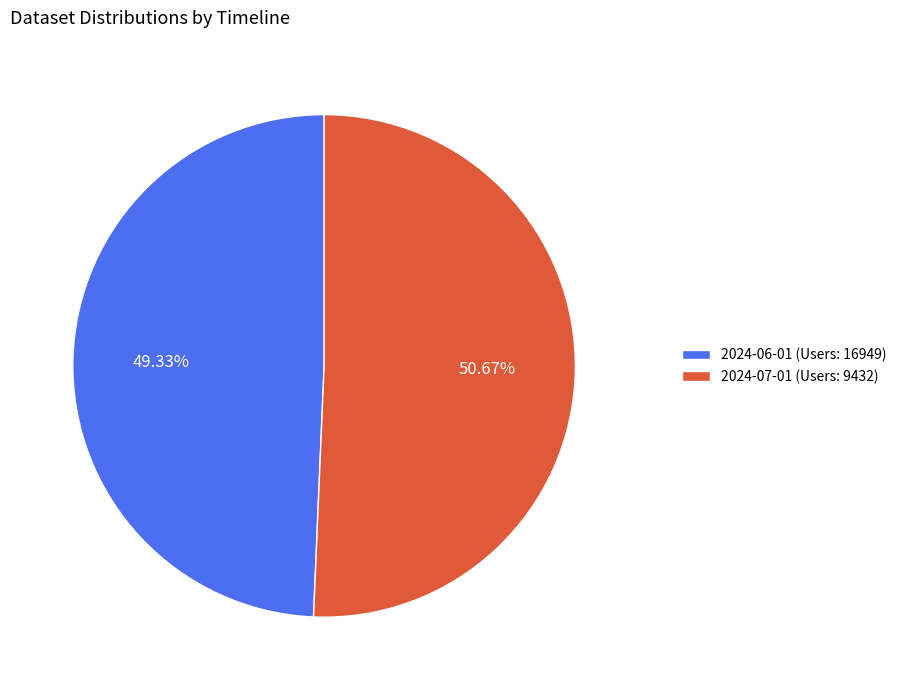

Which category has the smallest portion of the pie?

2024-06-01 (Users: 16949)